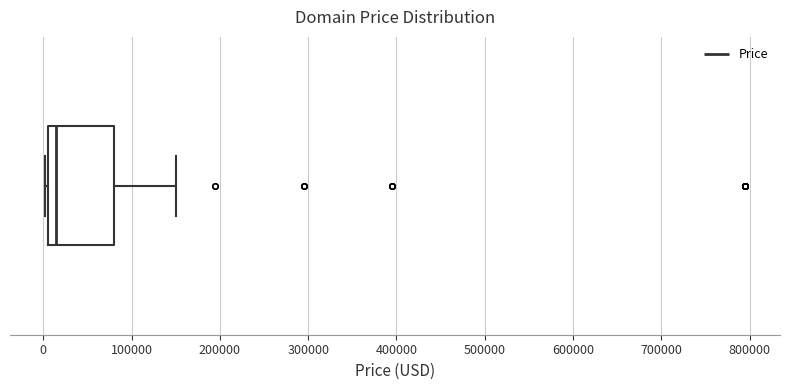

Transcribe this box plot: give where the median line is, the range the box spans, and where the two whiskers end, as read against the x-axis. The values are not printed on the chart, so give them approximately, as read against the axis.

median 10000, box 0 to 80000, whiskers 0 to 150000